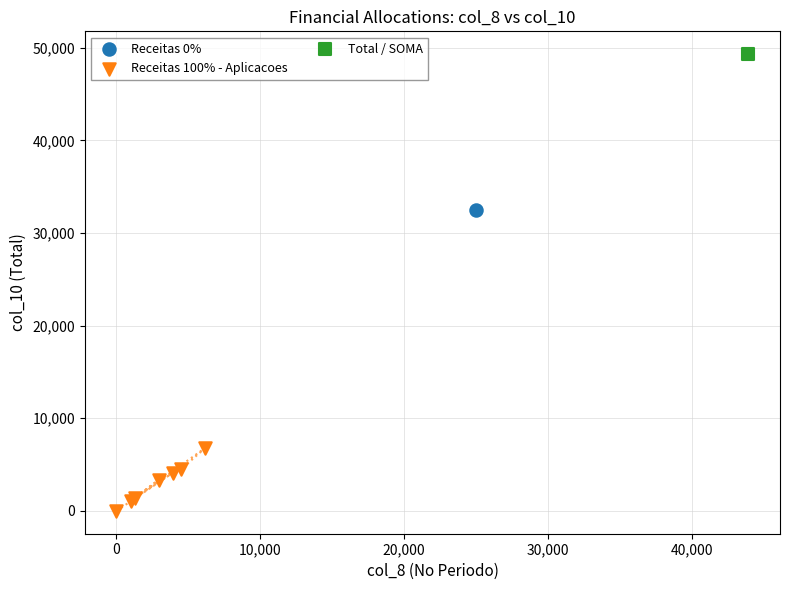

What are all the series names shown in the legend?

Receitas 0%, Receitas 100% - Aplicacoes, Total / SOMA